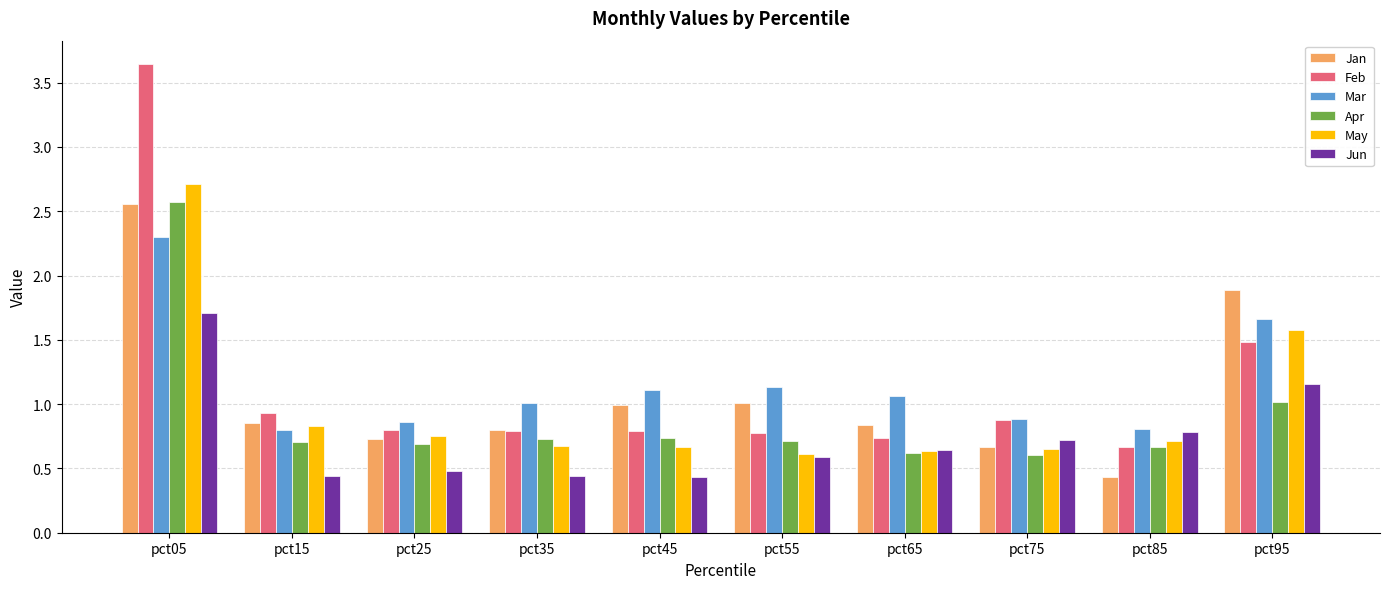

Is it true that May equals 0.8 at pct55?

False